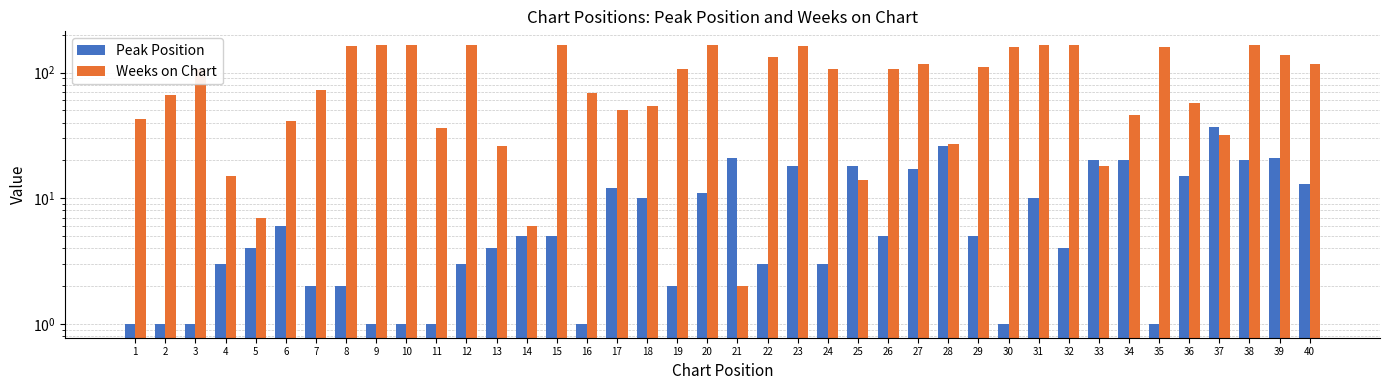

Which category has the lowest value in the Peak Position series?

1